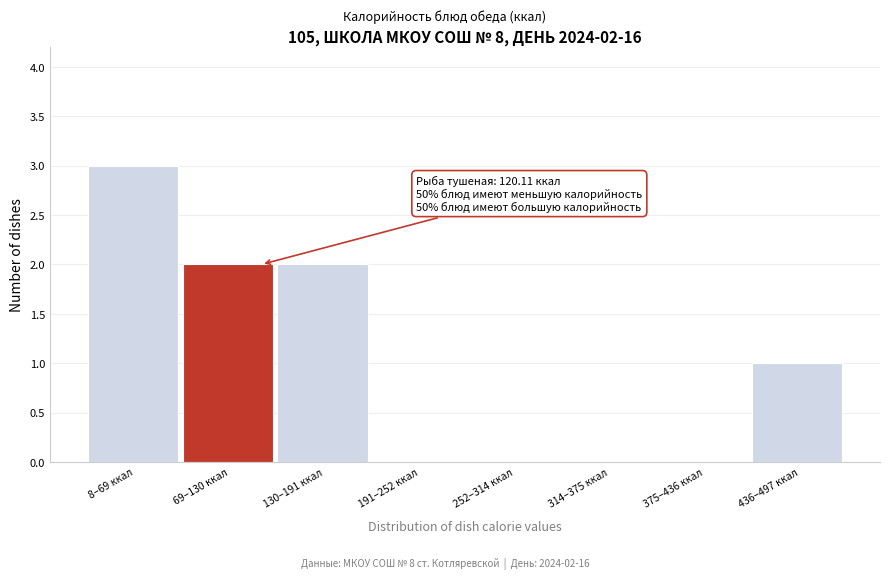

Reading right to left, transcribe all the data shown in this chart.

436–497 ккал=1	375–436 ккал=0	314–375 ккал=0	252–314 ккал=0	191–252 ккал=0	130–191 ккал=2	69–130 ккал=2	8–69 ккал=3